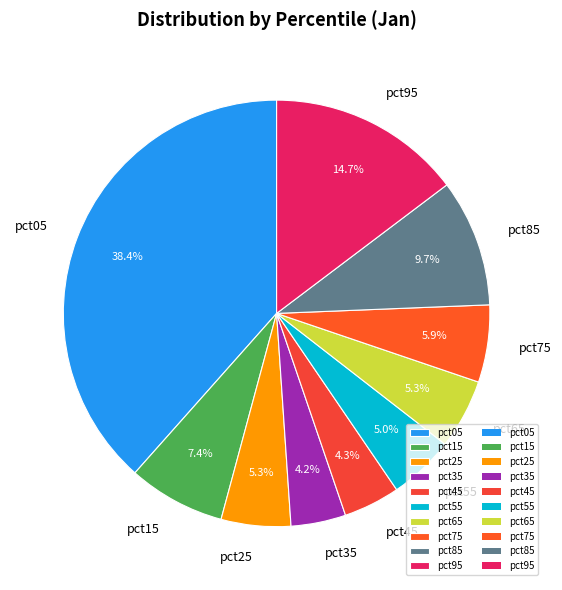

True or false: pct45 accounts for 4% of the total.

True